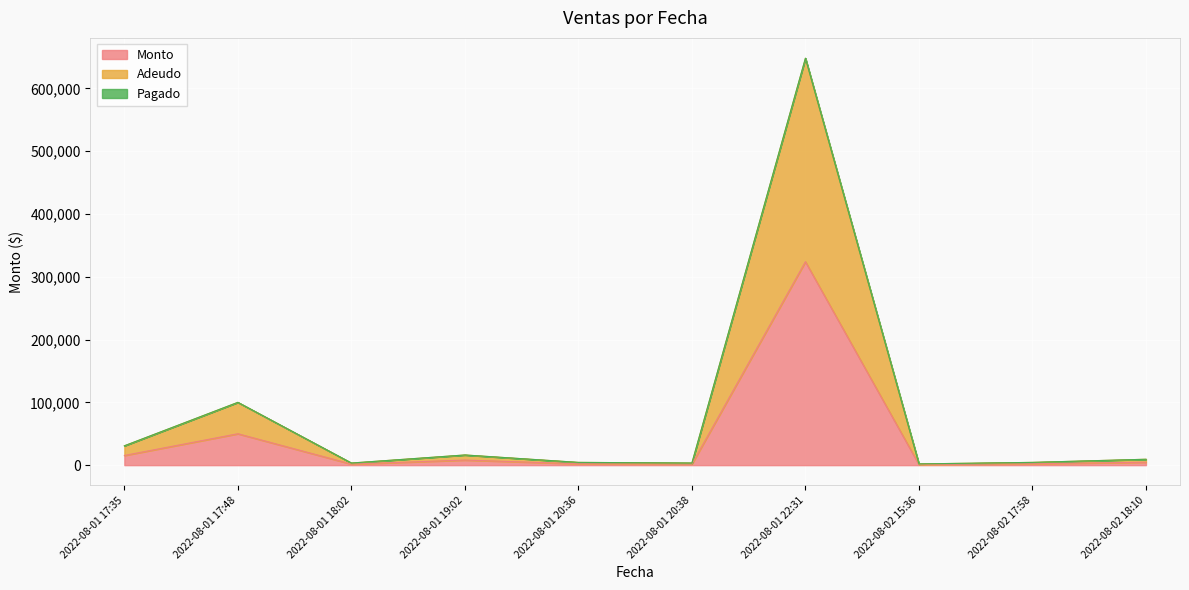

True or false: Monto and Adeudo intersect in this chart.

False